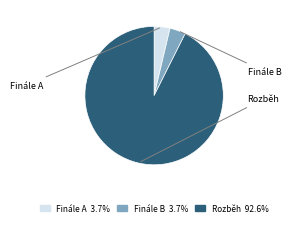

Combined, do Finále B and Finále A account for over 50%?

No